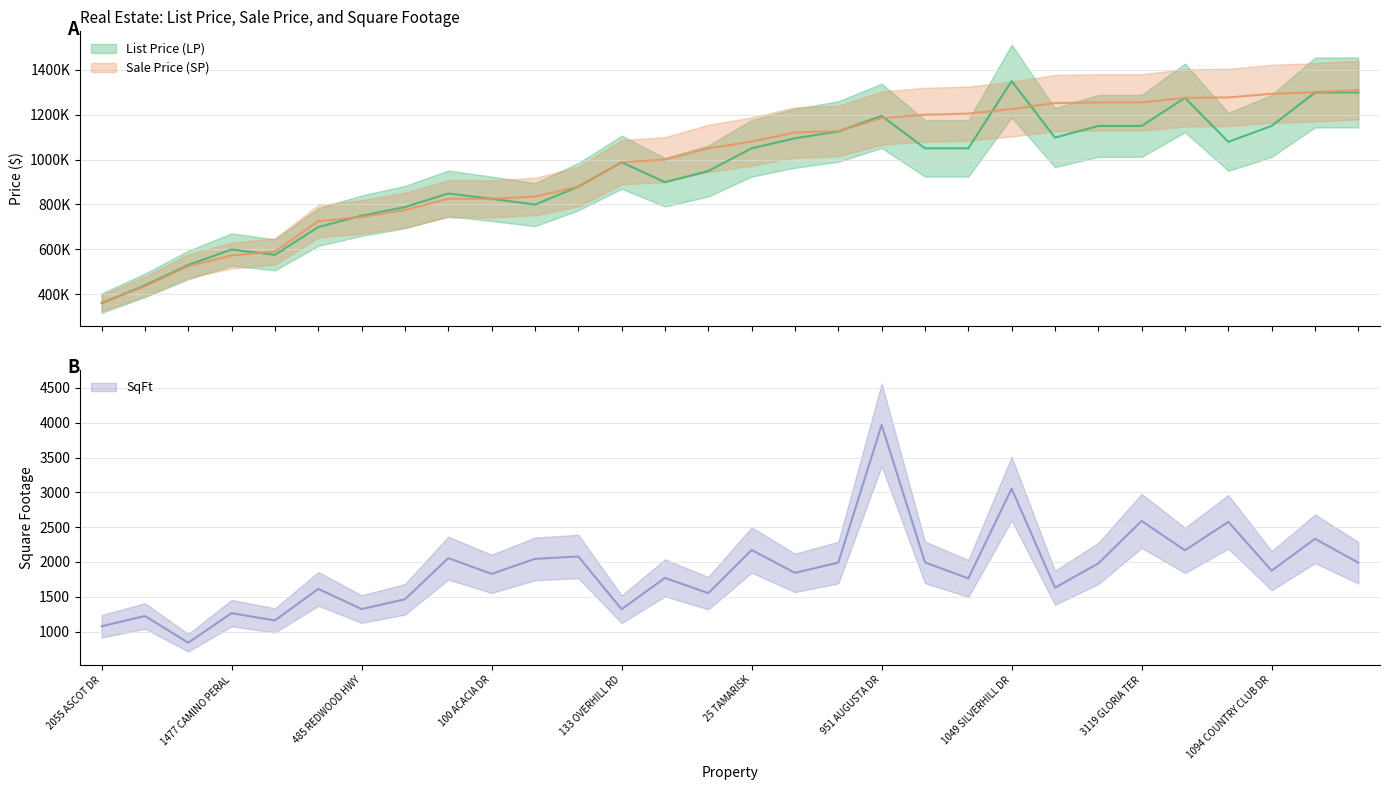

What are all the series names shown in the legend?

List Price (LP), Sale Price (SP), SqFt